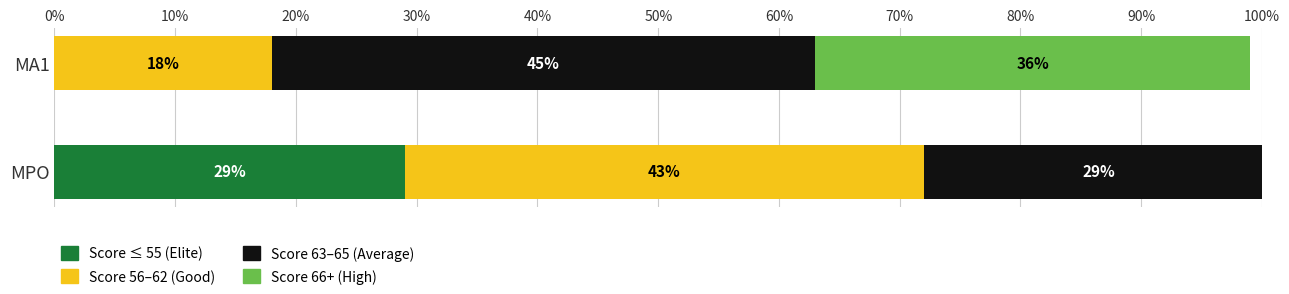

What is the total value across all series at MA1?

99